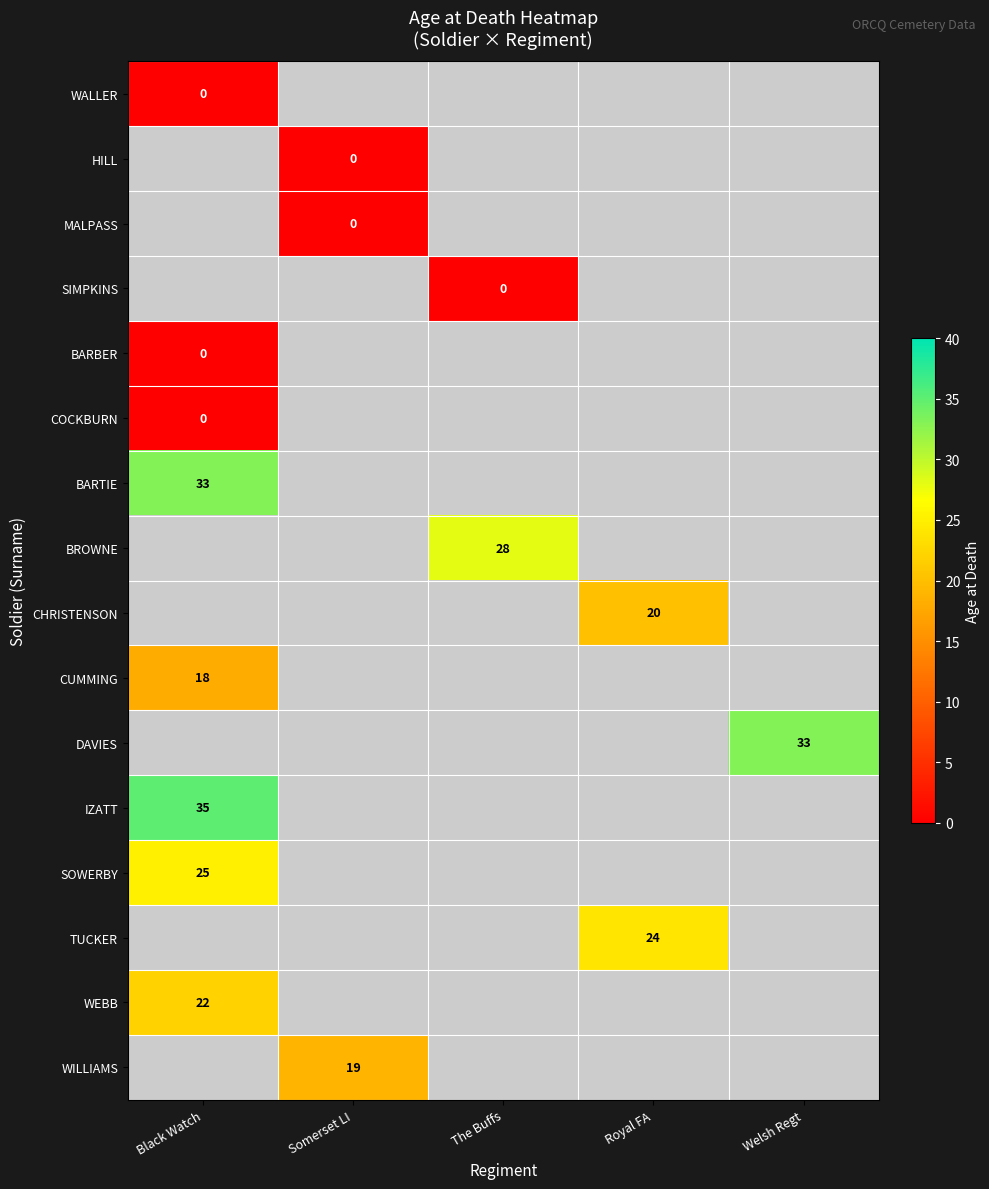

The value of SOWERBY at Black Watch is 25. True or false?

True